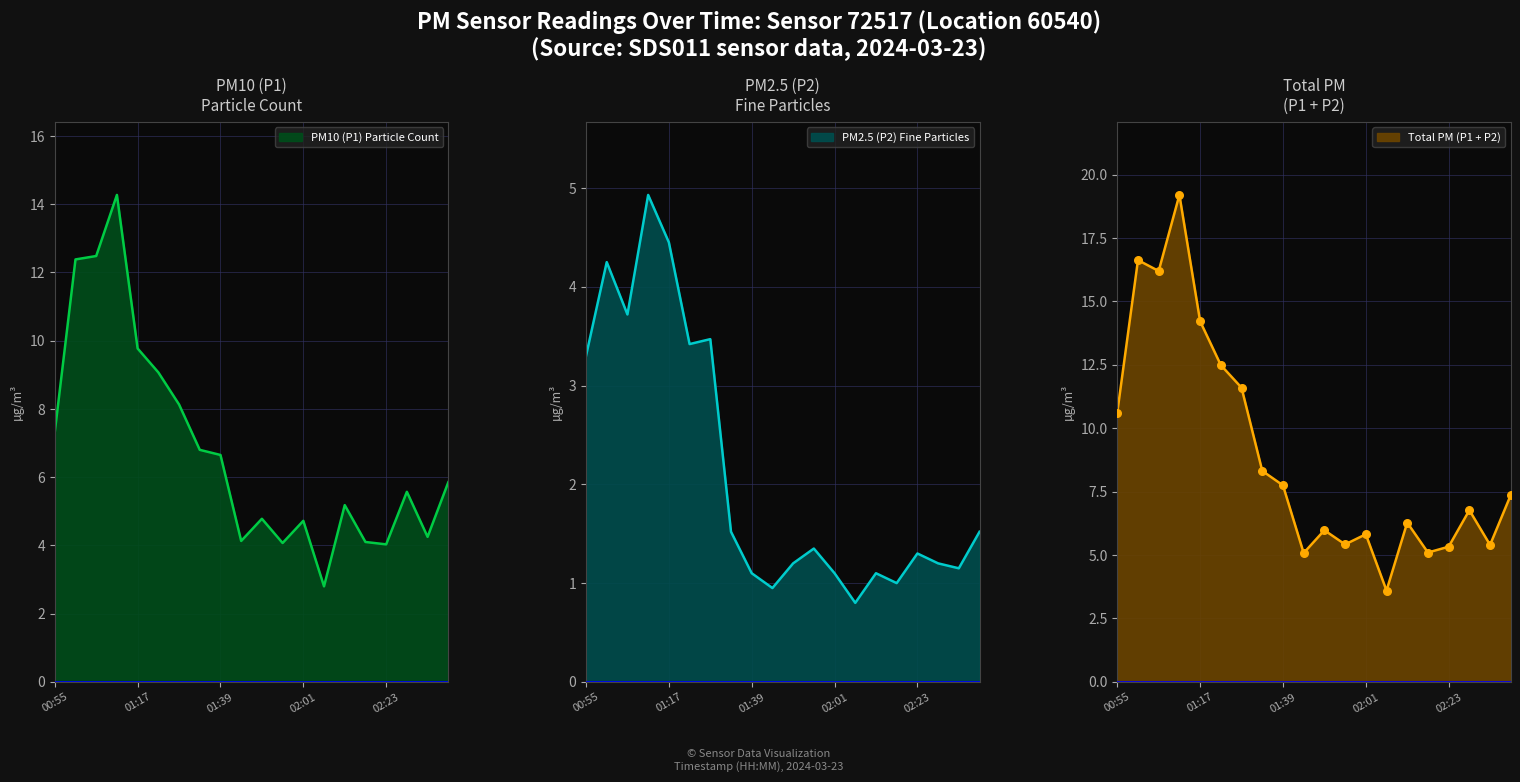

Which series reaches the maximum Y coordinate?

P1